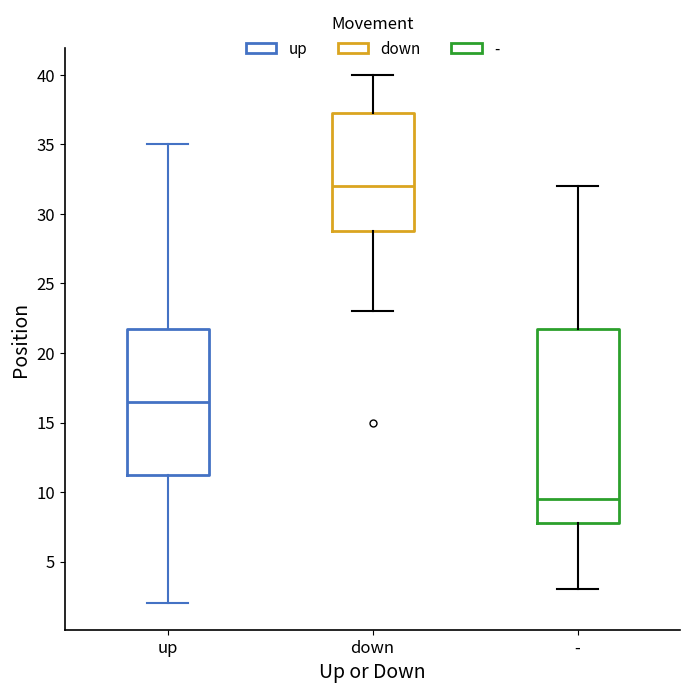

Reading left to right, transcribe this box plot: for each box, give where its median line is, the range the box spans, and where its two whiskers end, as read against the y-axis. The values are not printed on the chart, so give them approximately, as read against the axis.

up: median 16.5, box 11.5 to 22.0, whiskers 2.0 to 35.0
down: median 32.0, box 29.0 to 37.5, whiskers 23.0 to 40.0
-: median 9.5, box 8.0 to 22.0, whiskers 3.0 to 32.0